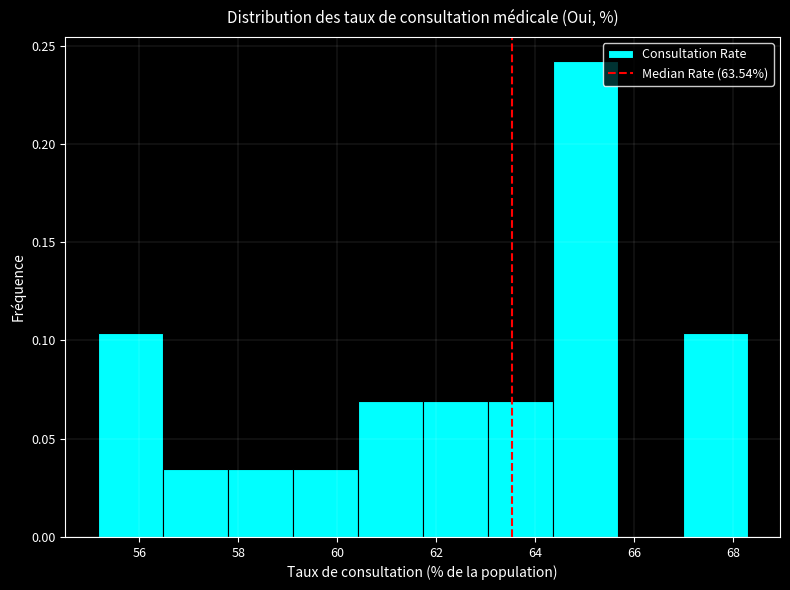

Reading left to right, transcribe this chart: for each bar, give the range it covers on the x-axis and its height. Neither the bar edges nor the heights are printed on the chart, so give them approximately, as read against the axes.

55.2 to 56.4: 0.105
56.4 to 57.8: 0.035
57.8 to 59.0: 0.035
59.0 to 60.4: 0.035
60.4 to 61.8: 0.070
61.8 to 63.0: 0.070
63.0 to 64.4: 0.070
64.4 to 65.6: 0.240
65.6 to 67.0: 0
67.0 to 68.2: 0.105